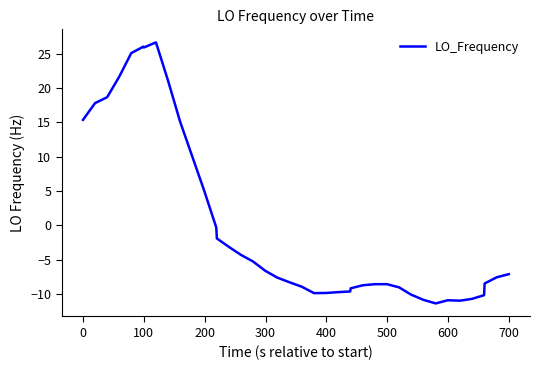

What is the maximum value shown in the chart?

26.6